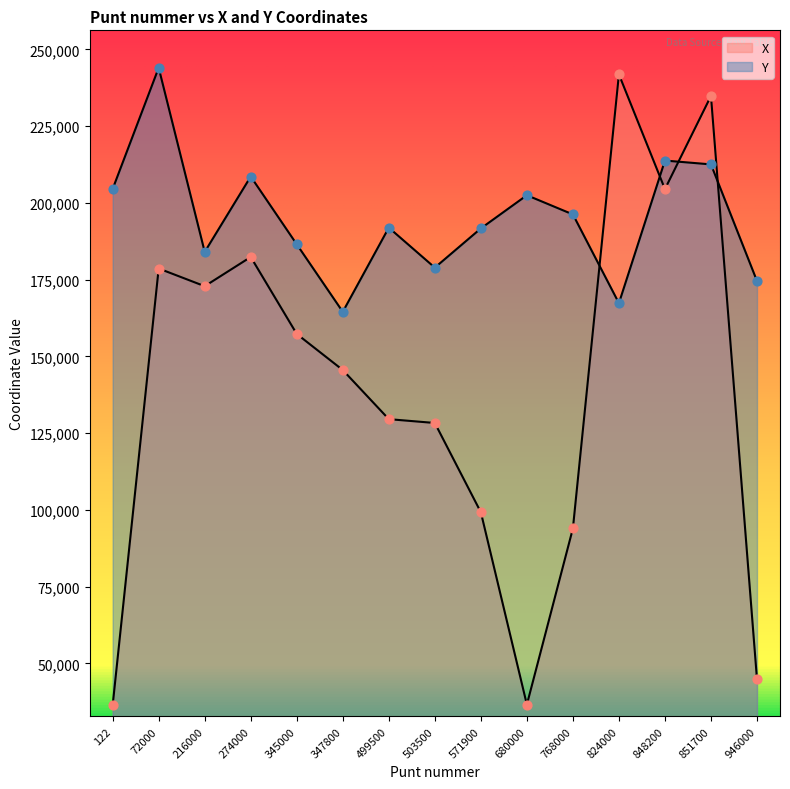

Which series contains the highest Y value?

Y